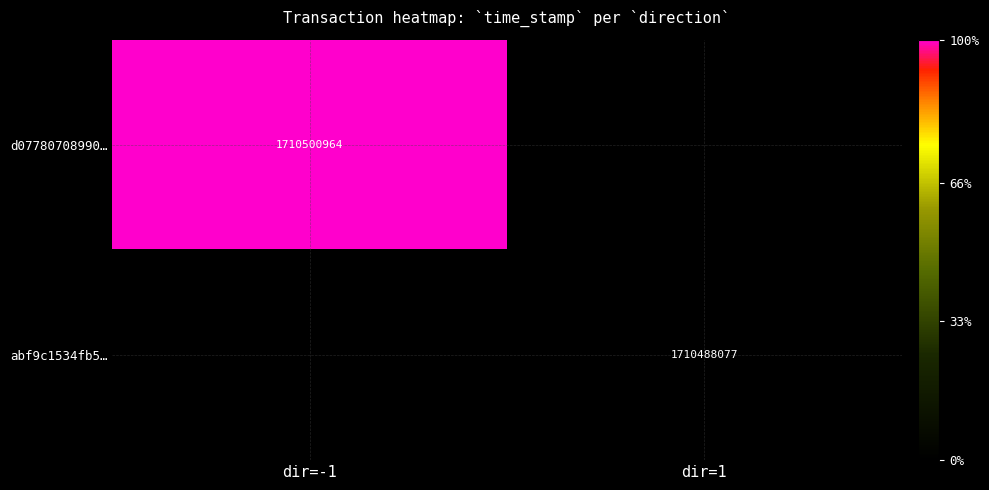

Is the value of abf9c1534fb5… at dir=1 greater than the value of d07780708990… at dir=-1?

No